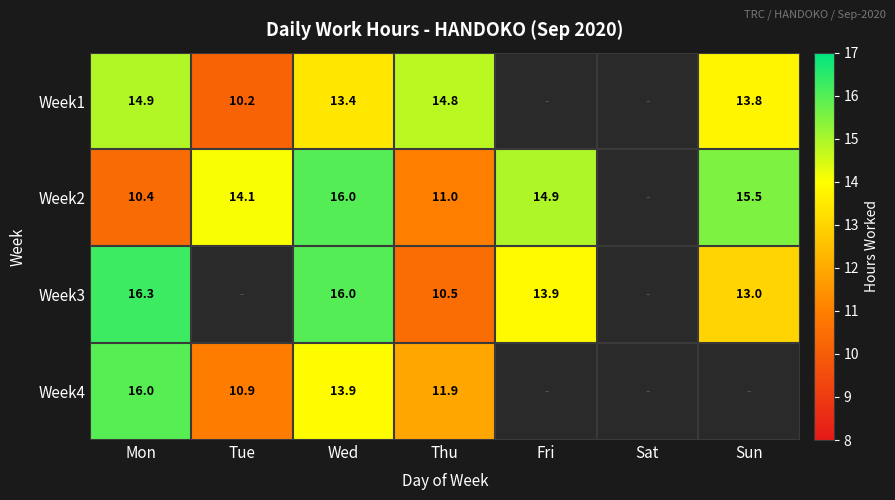

At which category is the sum across all series the highest?

Wed